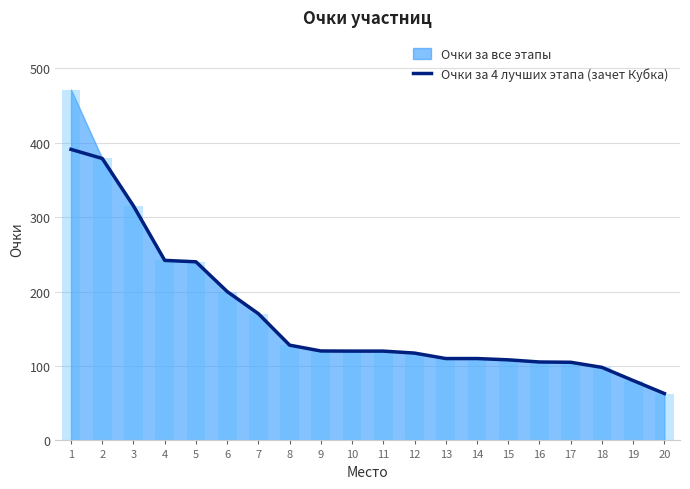

The value at 19 is 80.5. True or false?

True